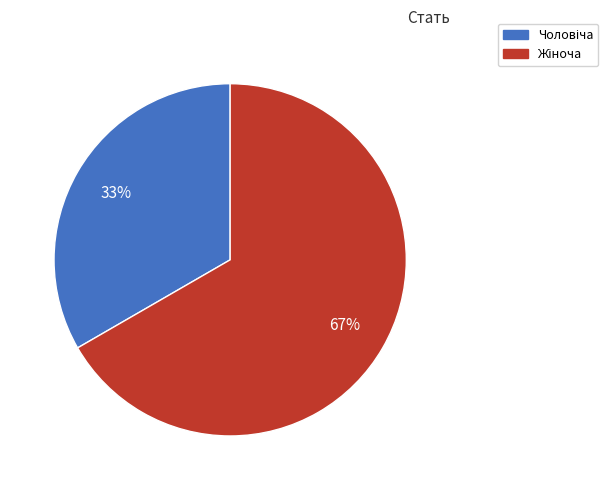

To the nearest percent, what is the average slice percentage?

50%